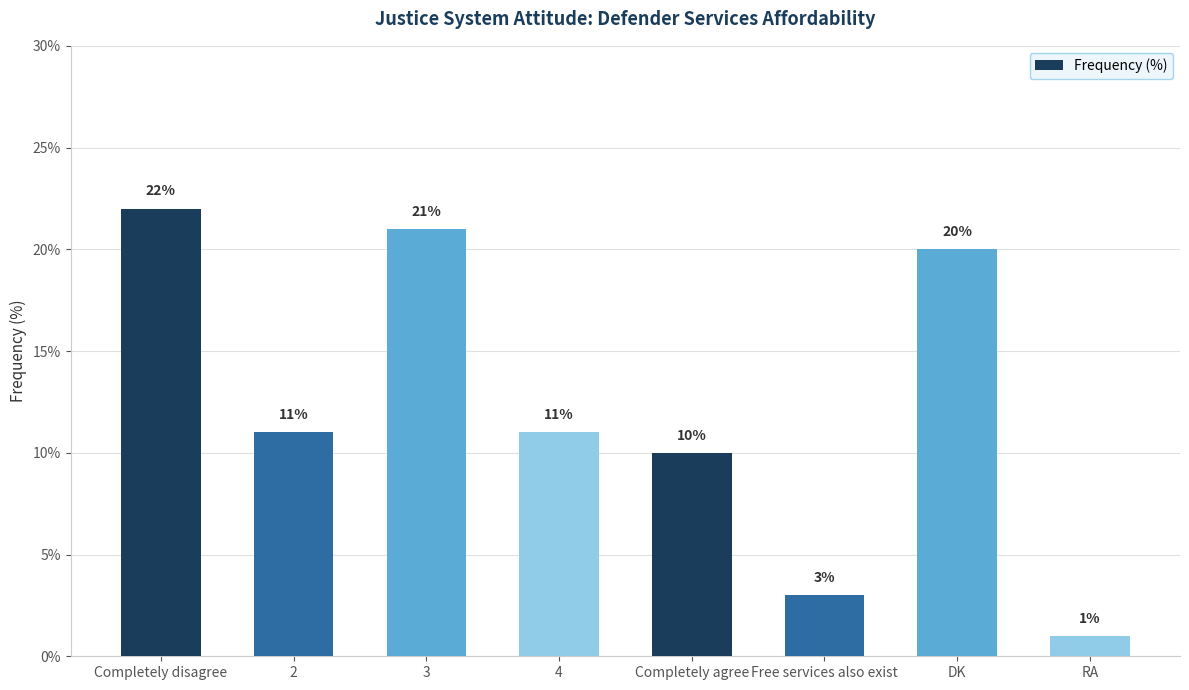

What is the sum of all values?

99